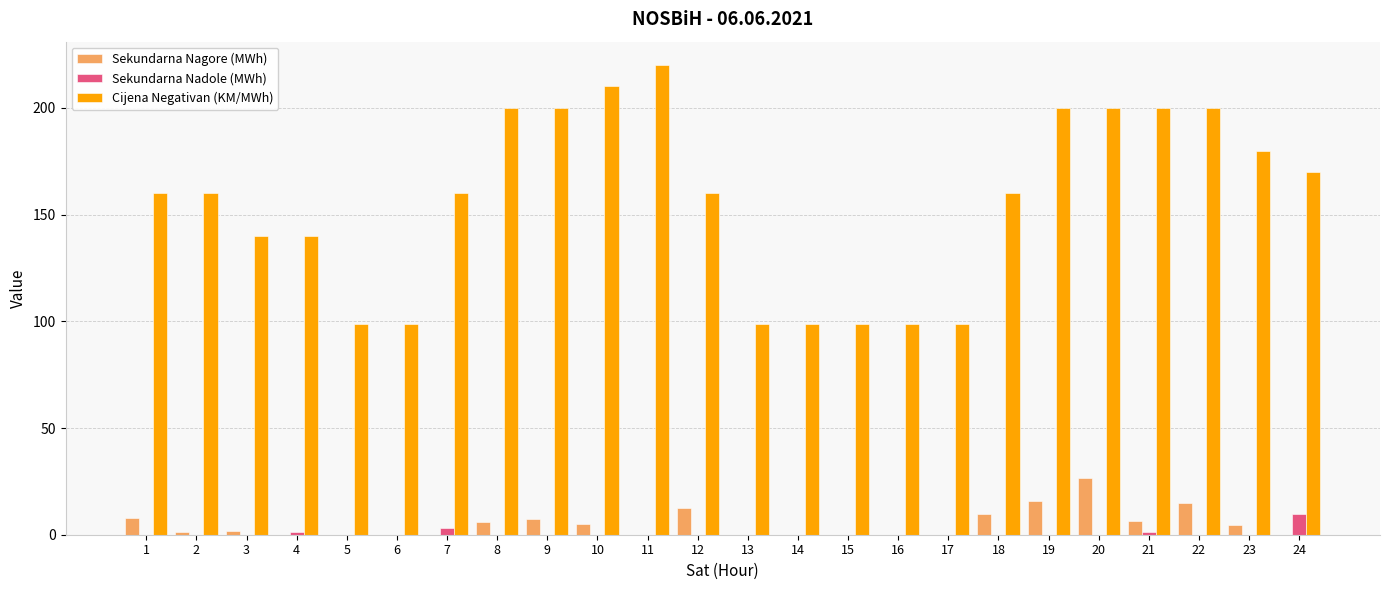

What is the spread (max minus min) of values at 12?

160.0